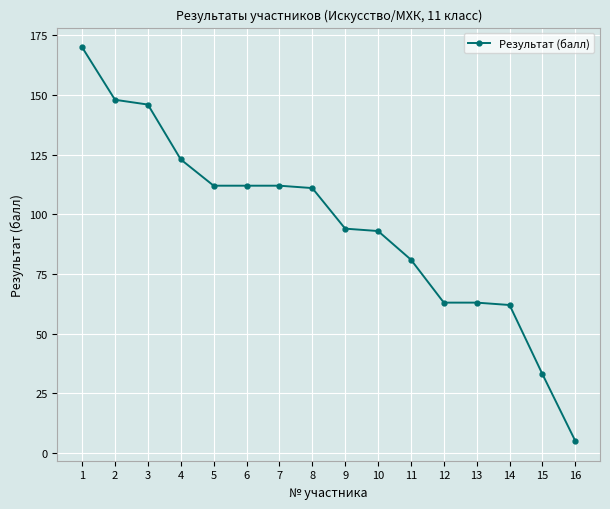

How many lines are shown in the chart?

1